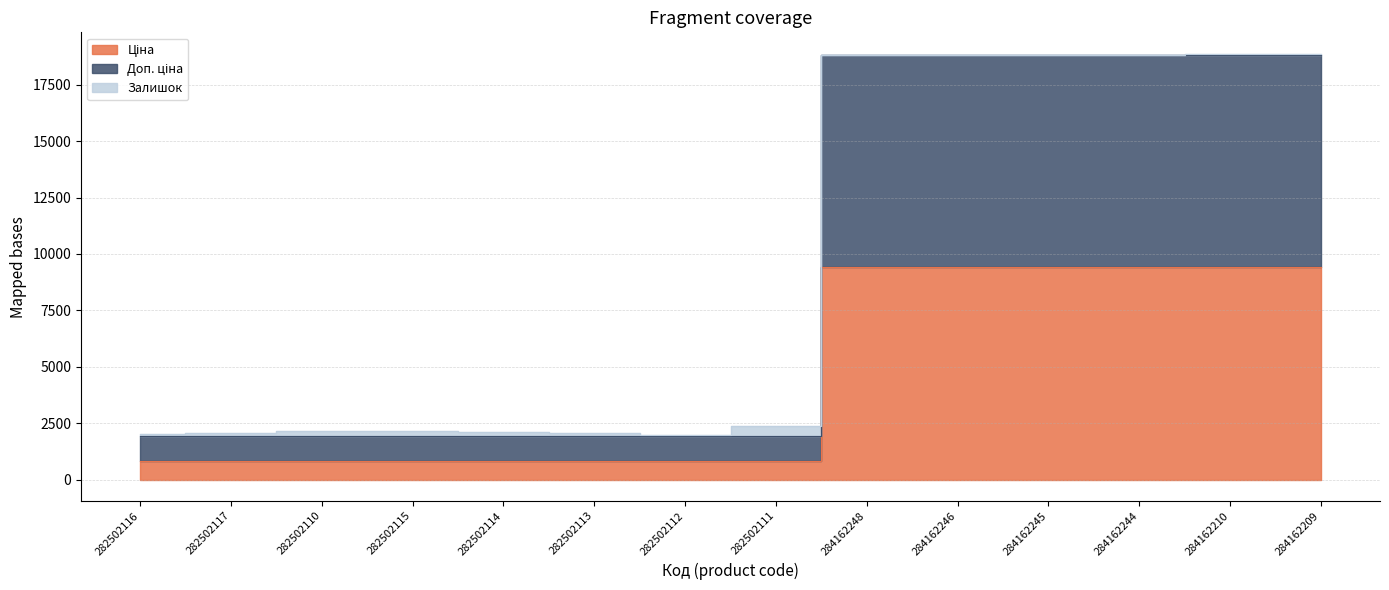

True or false: Ціна has more than 1 points higher than both neighbors.

False